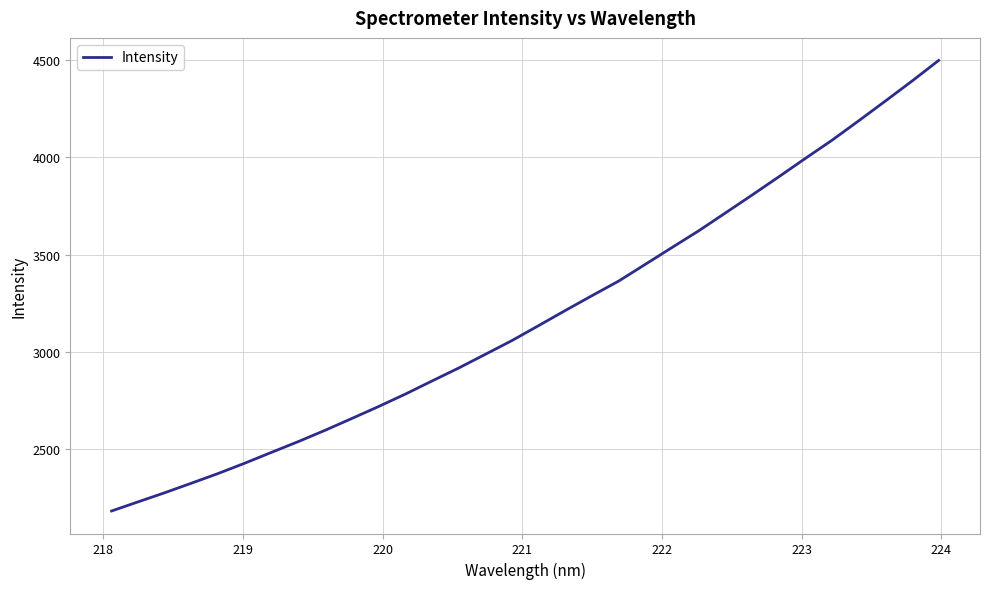

What is the difference between the maximum and minimum values?

2318.0